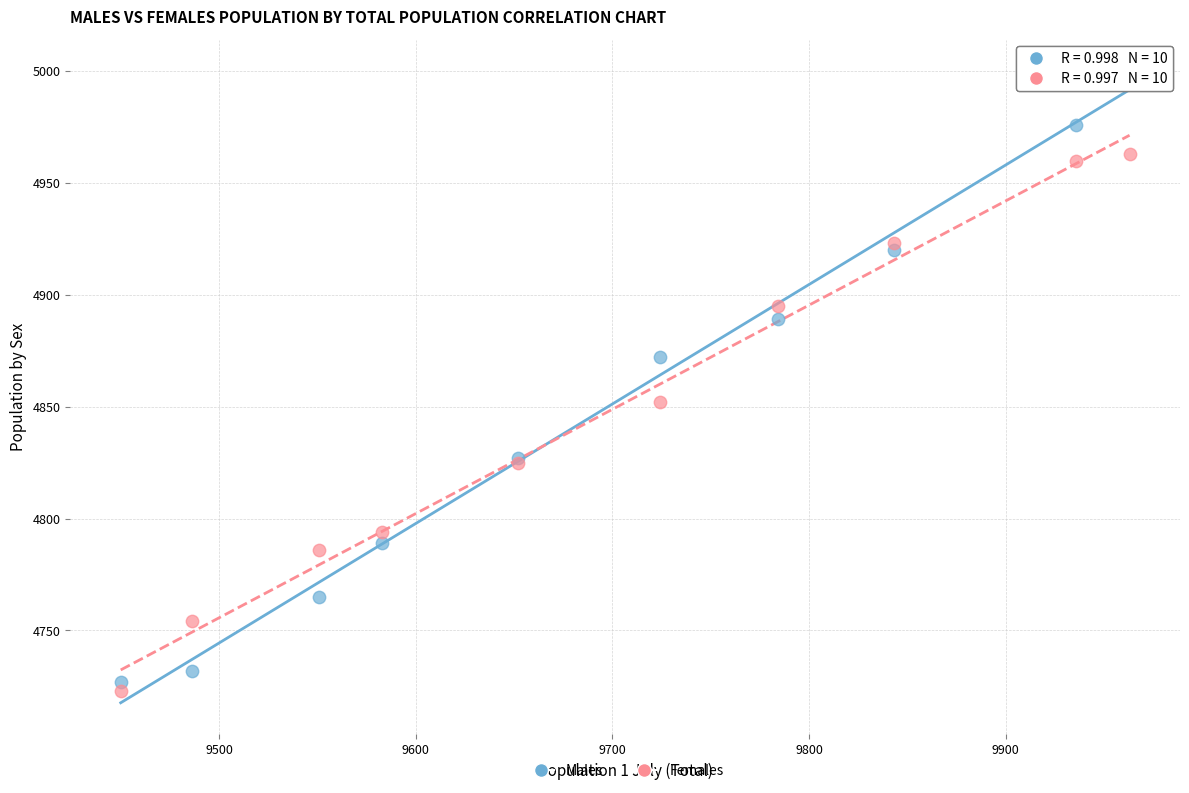

What are all the series names shown in the legend?

Males, Females